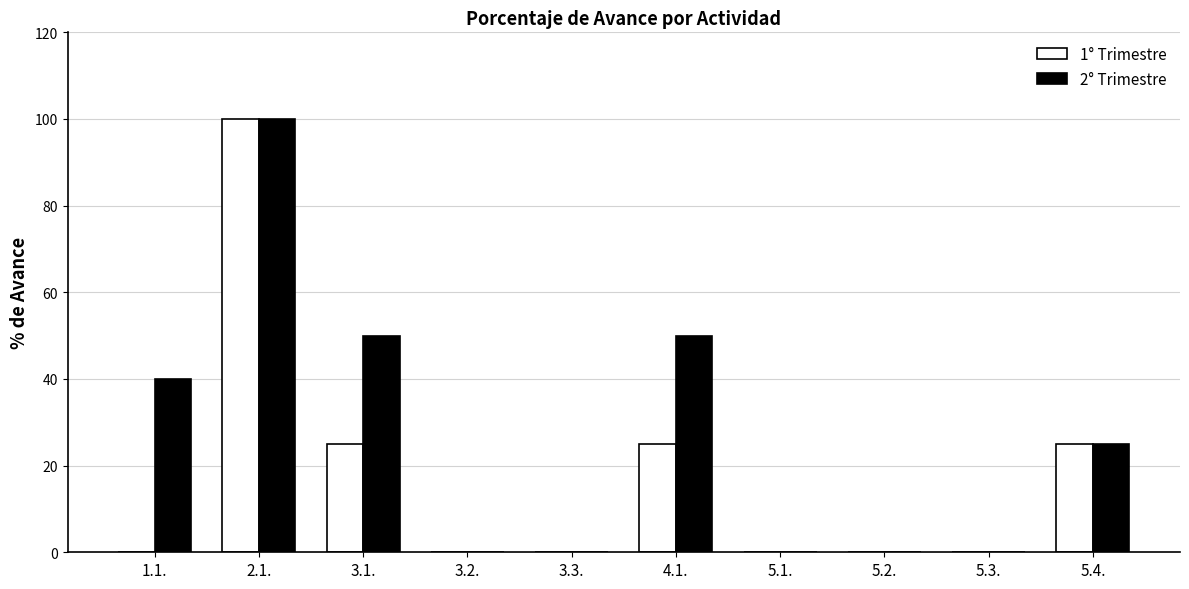

Between 4.1. and 5.1., which series saw the biggest shift?

2° Trimestre